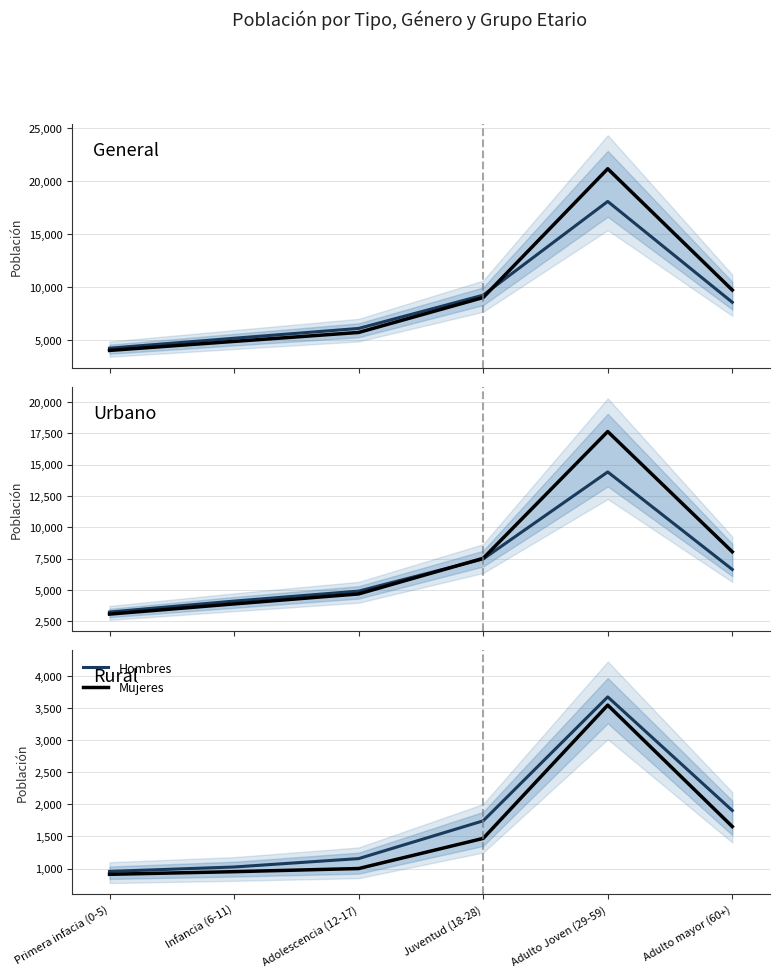

At how many categories does at least one series exceed 1916?

1